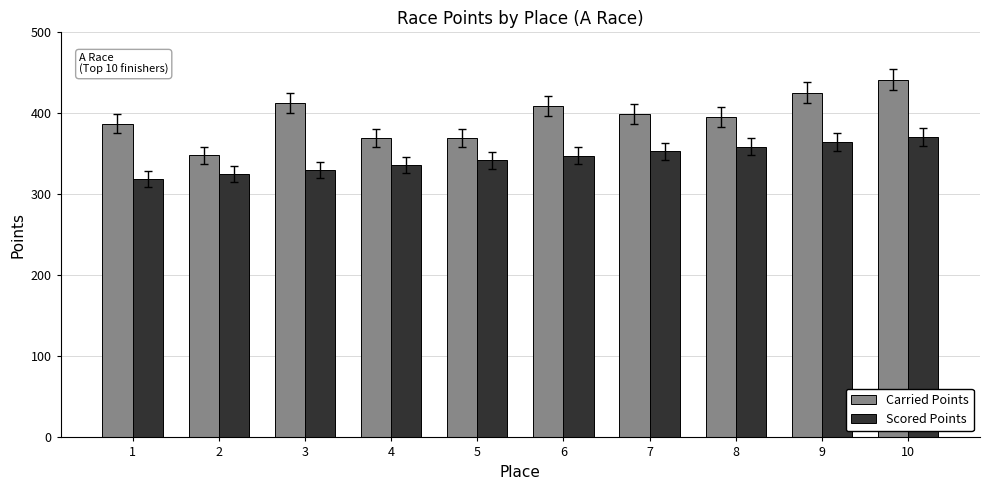

True or false: Scored Points has a value of 426.0 at 1.

False